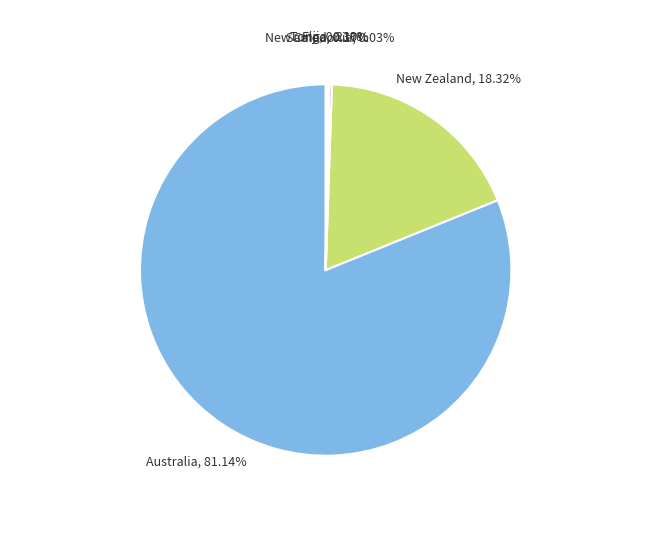

Which category has the smallest portion of the pie?

Guam